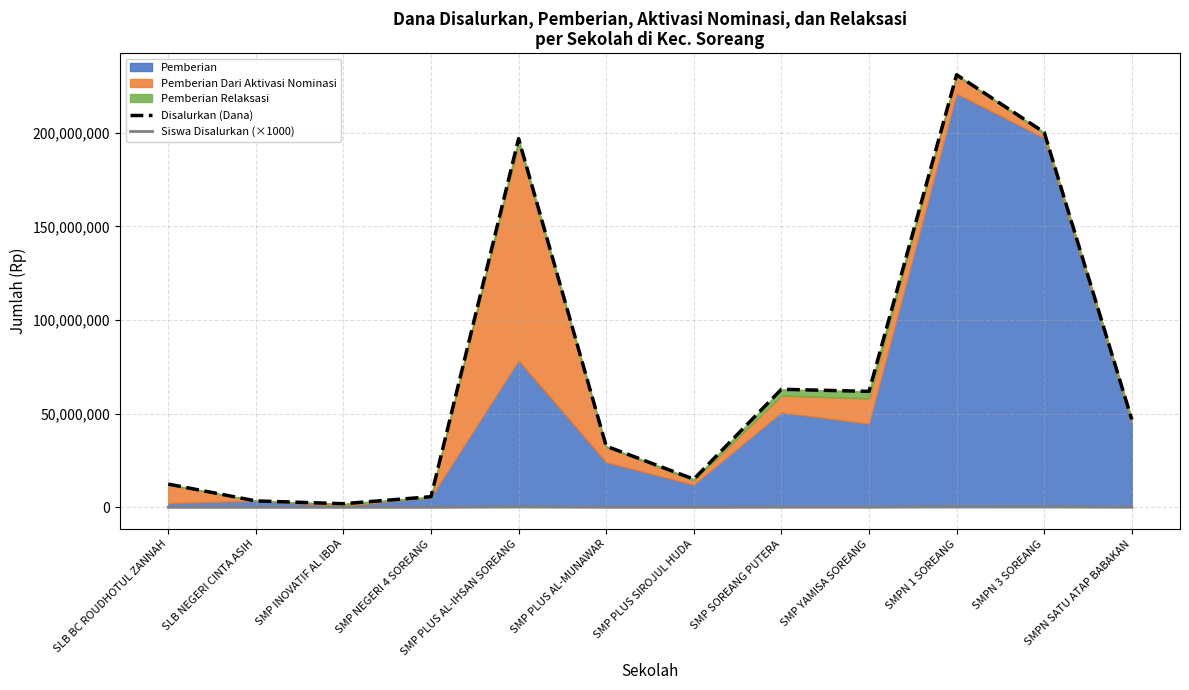

Where is the first local minimum for Disalurkan (Dana)?

SMP INOVATIF AL IBDA